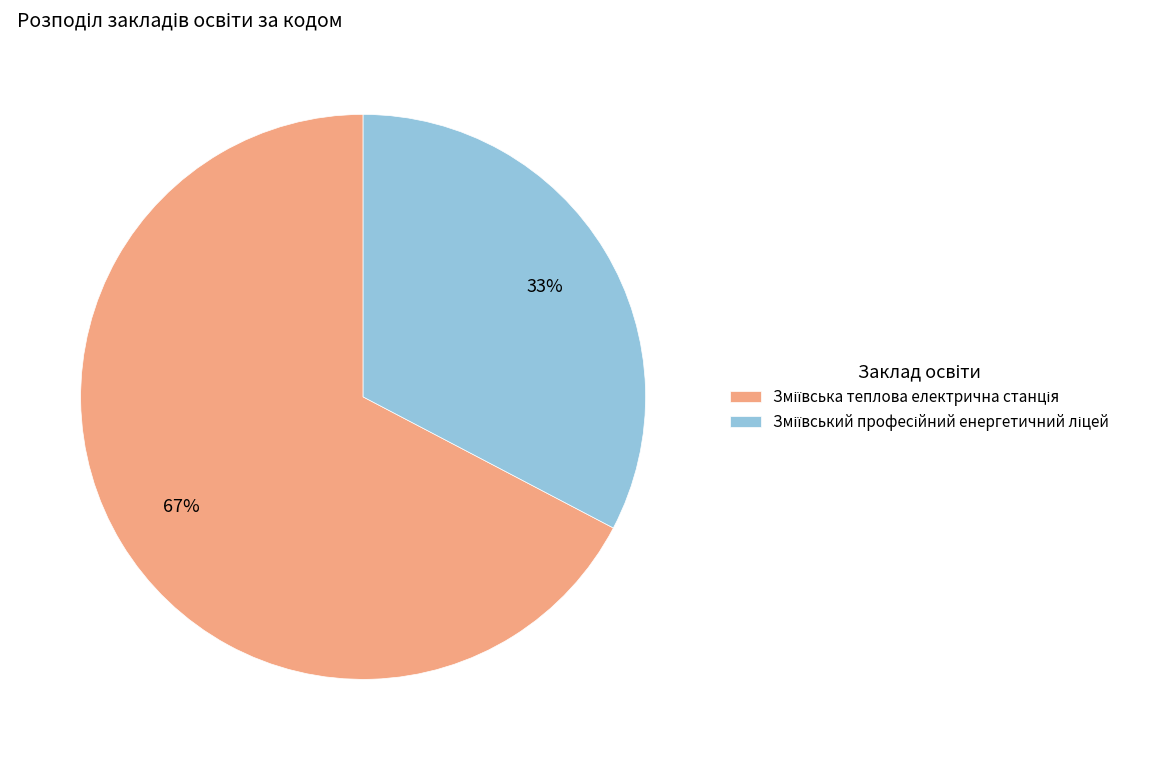

To the nearest percent, what is the average slice percentage?

50%